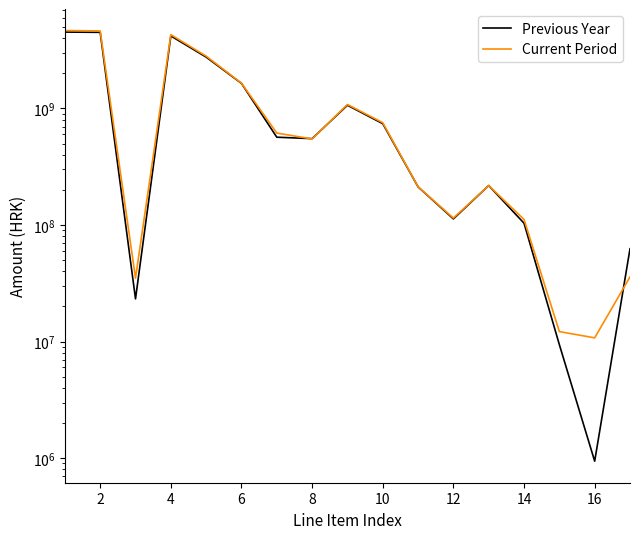

Does the chart display data point markers on the line(s)?

No